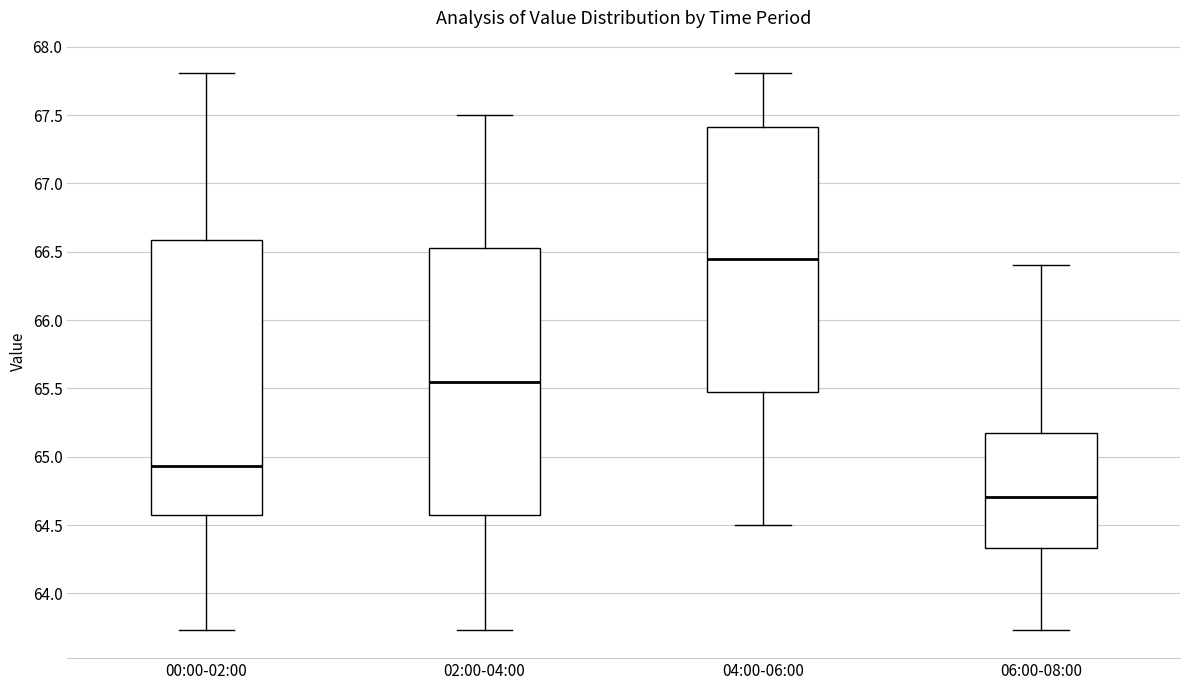

Which box is the tallest, from its lower edge to its upper edge?

00:00-02:00